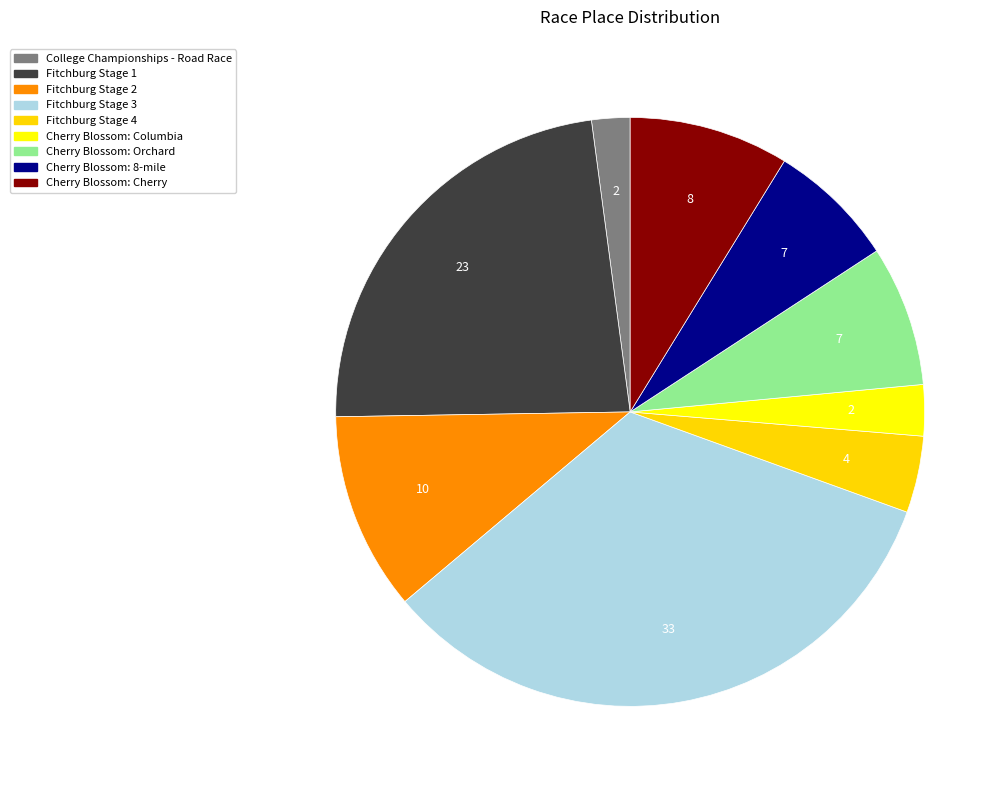

The Cherry Blossom: Orchard slice represents 8% of the pie. True or false?

True